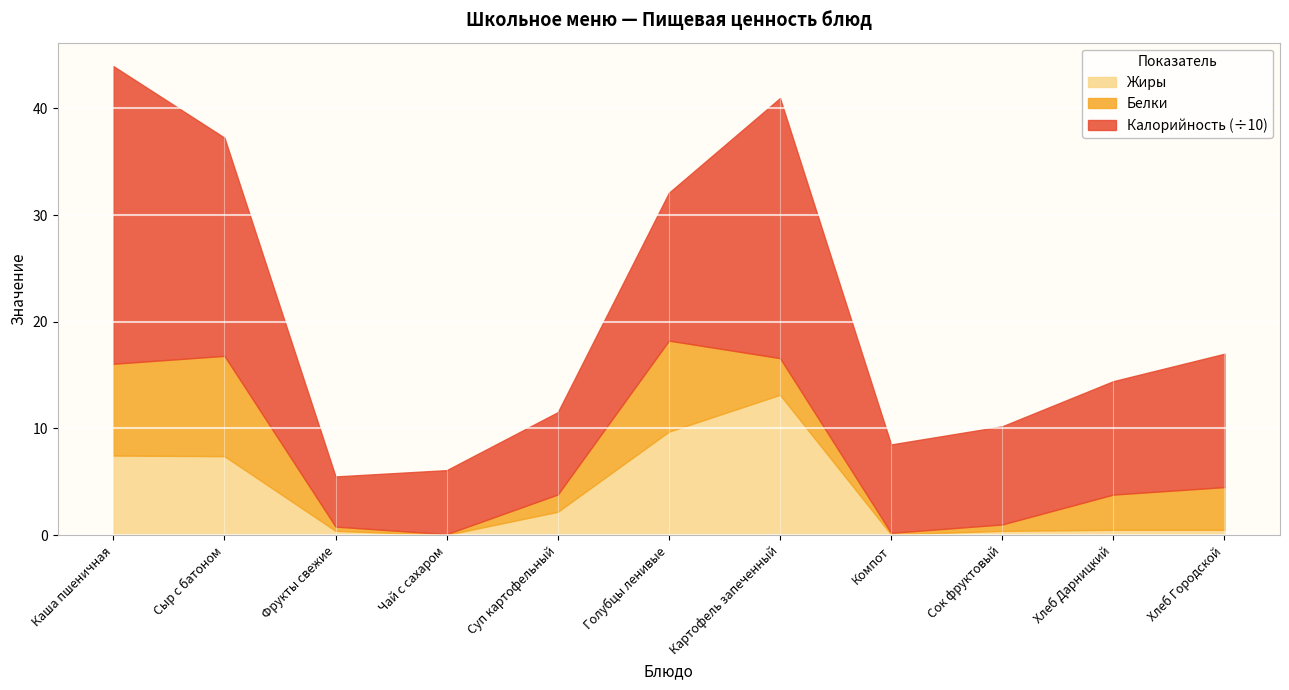

Rank the categories by Калорийность value from highest to lowest.

Каша пшеничная, Картофель запеченный, Сыр с батоном, Голубцы ленивые, Хлеб Городской, Хлеб Дарницкий, Сок фруктовый, Компот, Суп картофельный, Чай с сахаром, Фрукты свежие